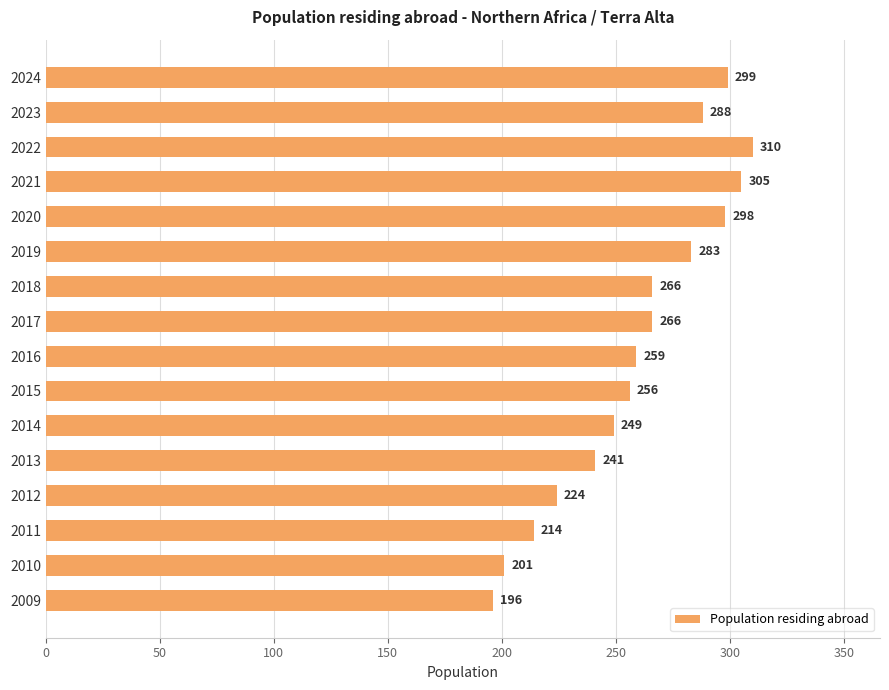

Which label corresponds to the smallest value in the chart?

2009